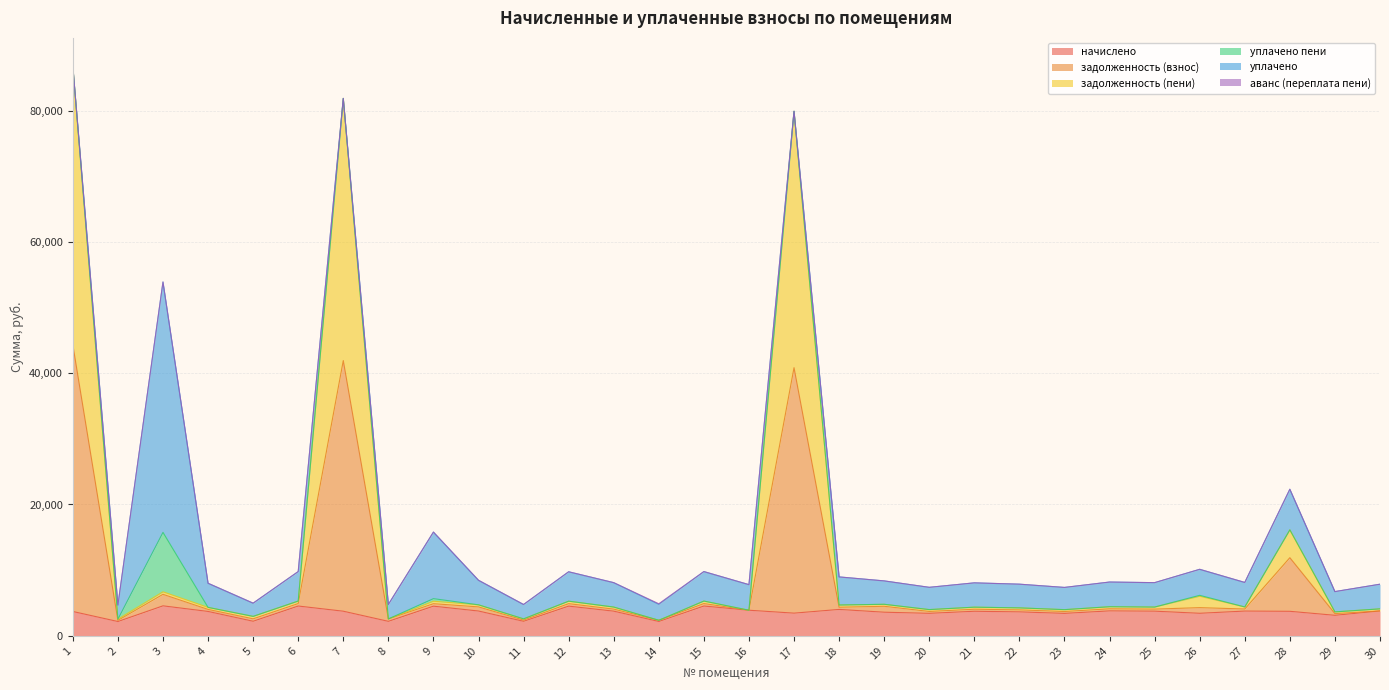

How many interior local peaks does the начислено series have?

9